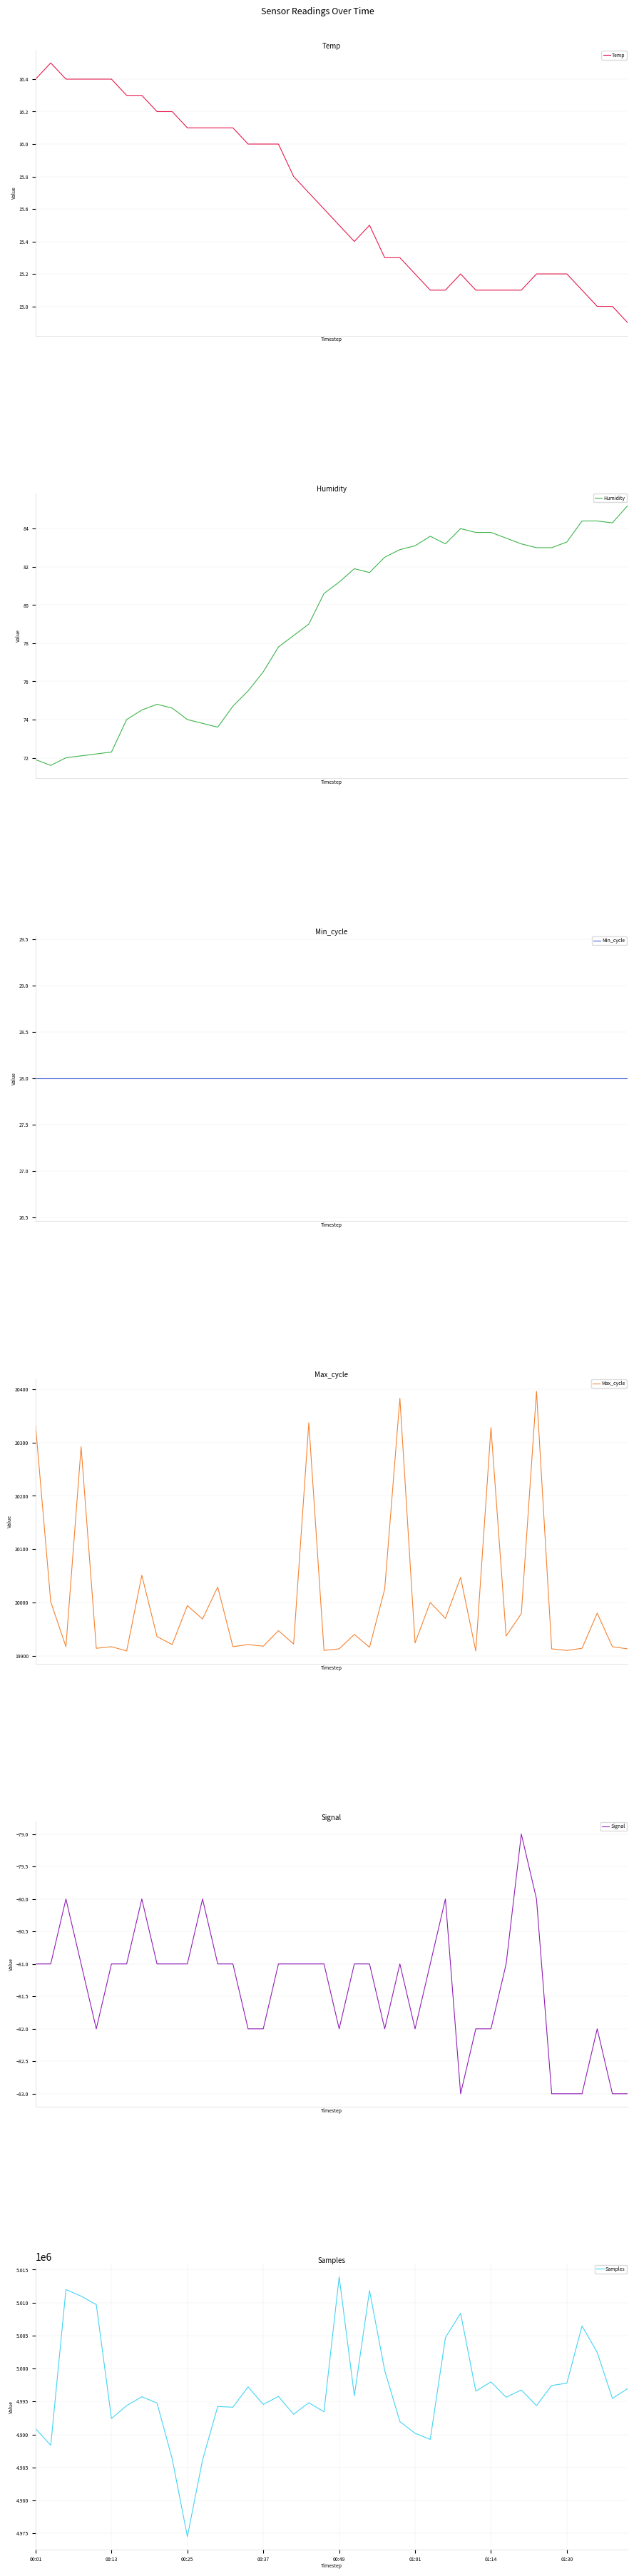

Where is Temp nearest to the value 15?

37